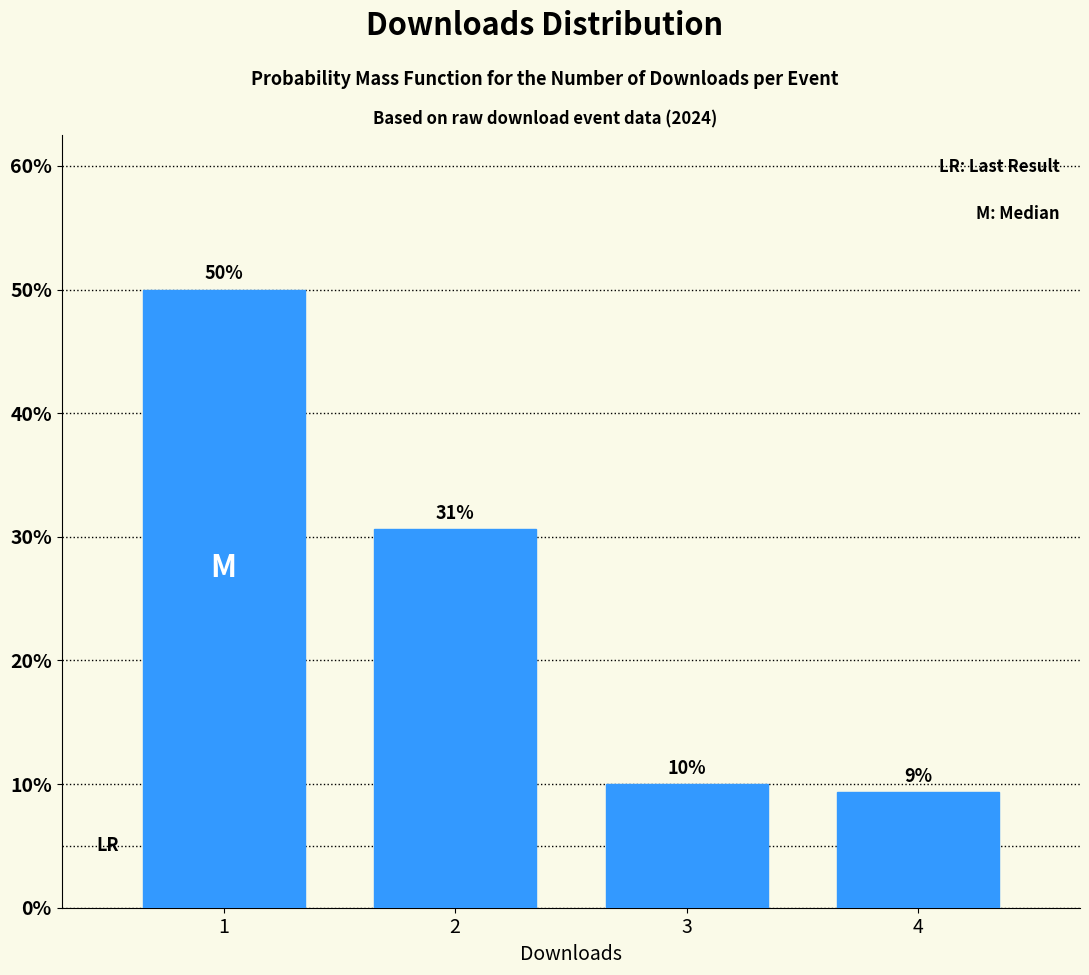

List the labels in order of value, largest first.

1, 2, 3, 4